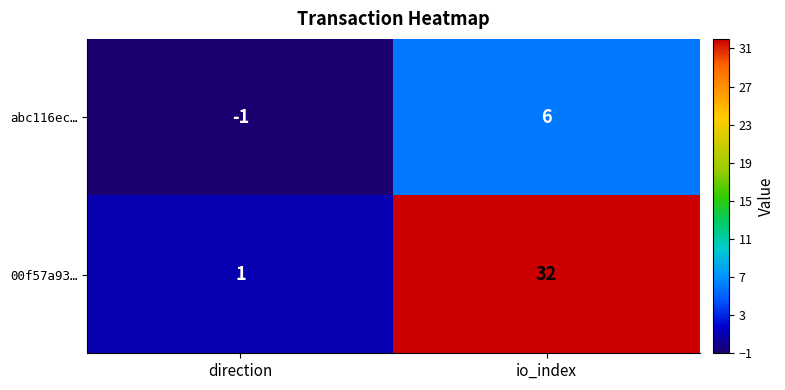

What is the difference between the 00f57a93… values at io_index and direction?

31